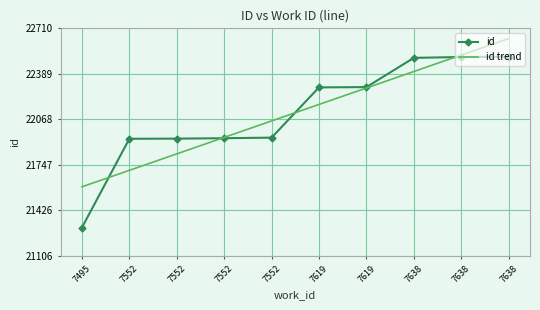

Which series ends up on top after the final intersection of id and id trend?

id trend